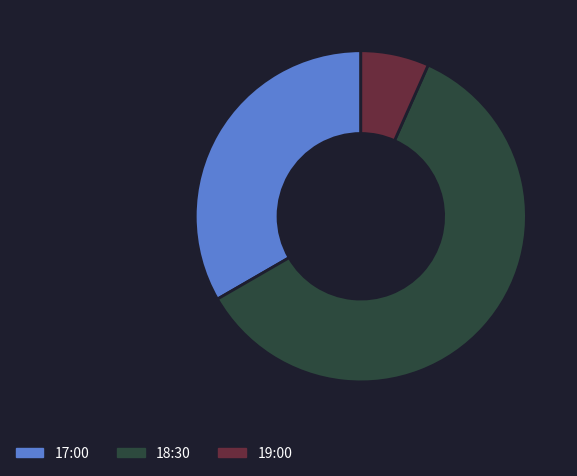

Which has a higher value, 18:30 or 17:00?

18:30